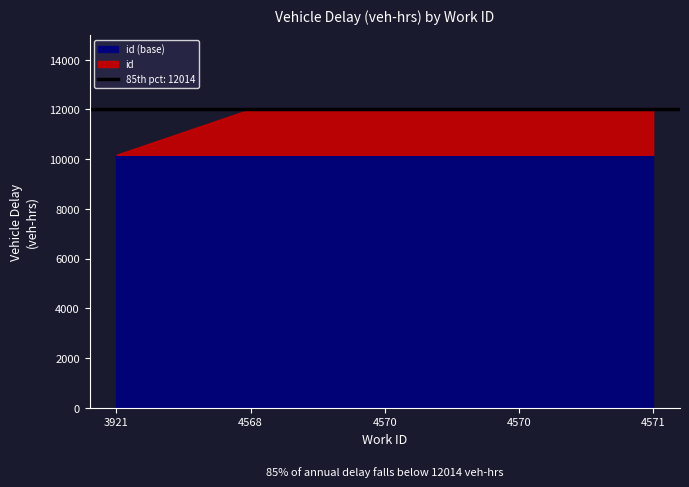

What is the maximum value shown in the chart?

12016